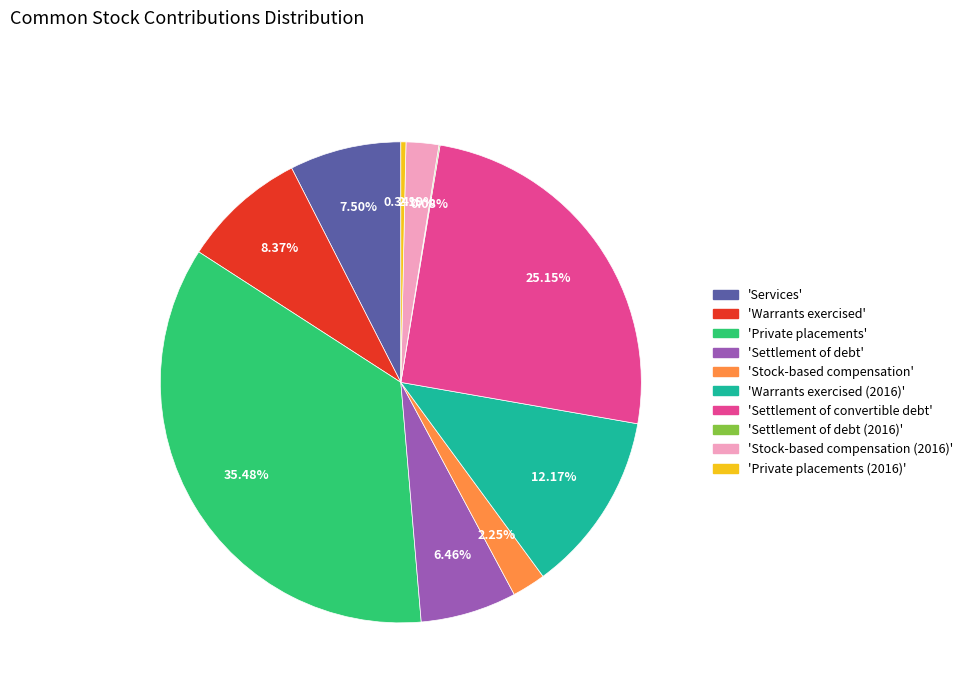

Is there a majority slice in this chart?

No